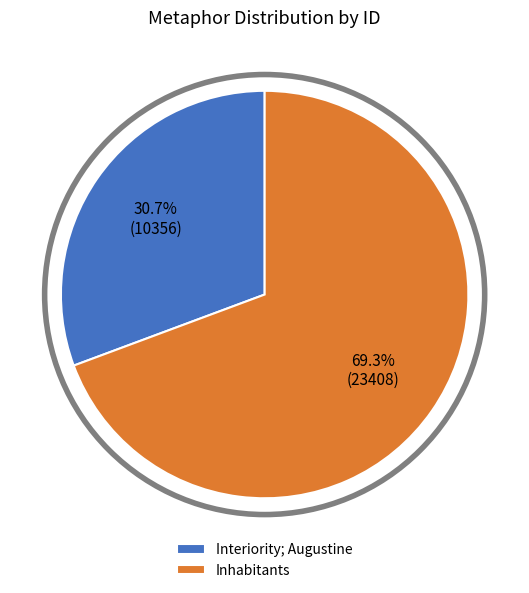

Which category has the smallest portion of the pie?

Interiority; Augustine